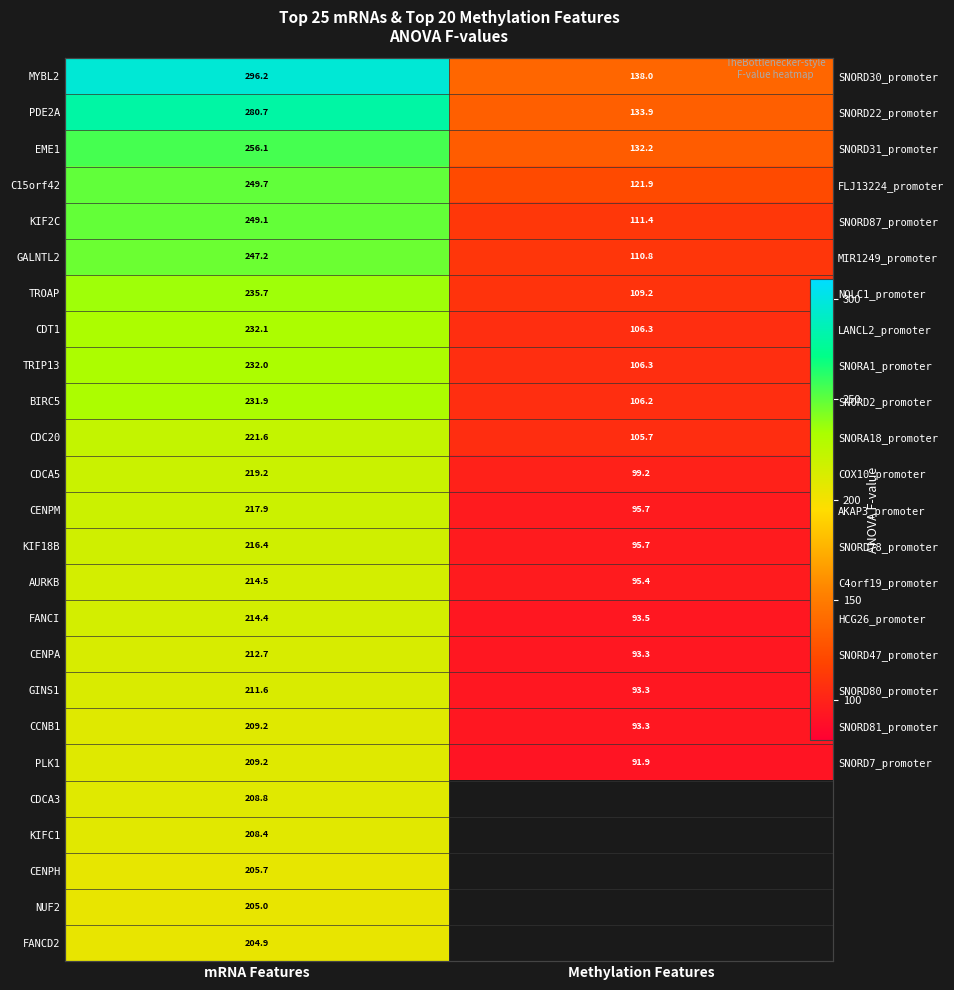

Which series has the widest spread of values?

MYBL2